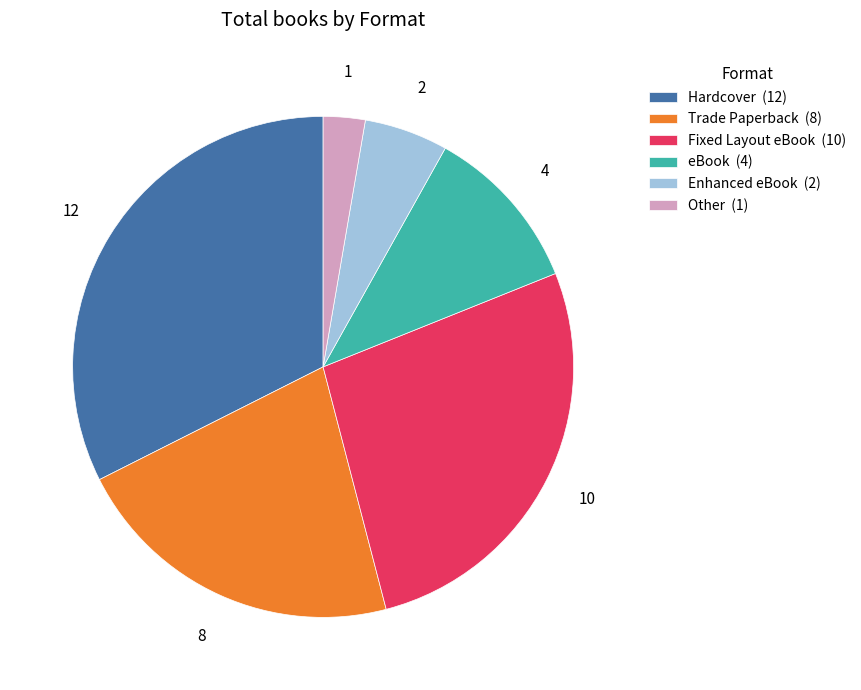

Rank the categories by value from highest to lowest.

Hardcover, Fixed Layout eBook, Trade Paperback, eBook, Enhanced eBook, Other